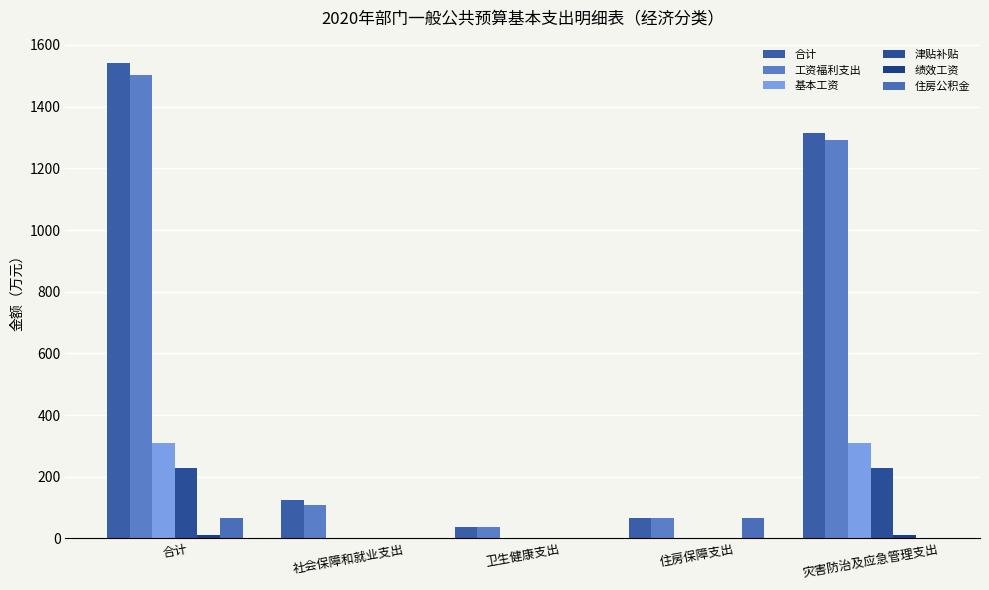

Count the number of data series in this chart.

6